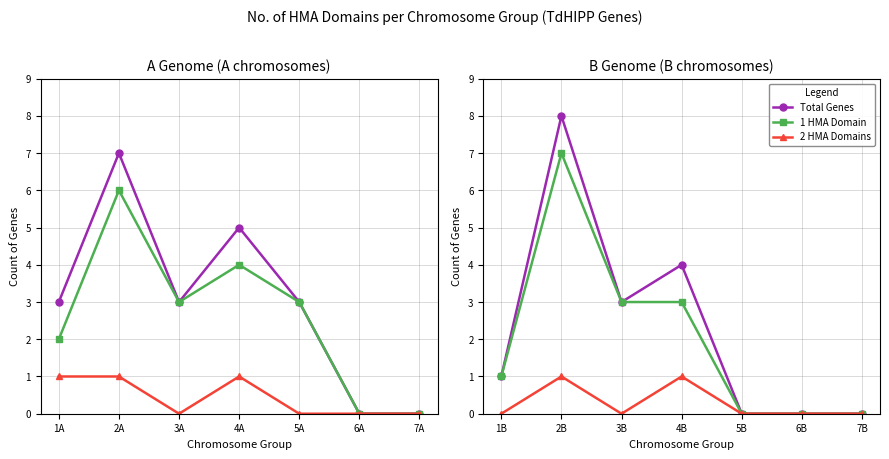

Rank the series by their maximum value, from lowest to highest.

2 HMA Domains, 1 HMA Domain, Total Genes